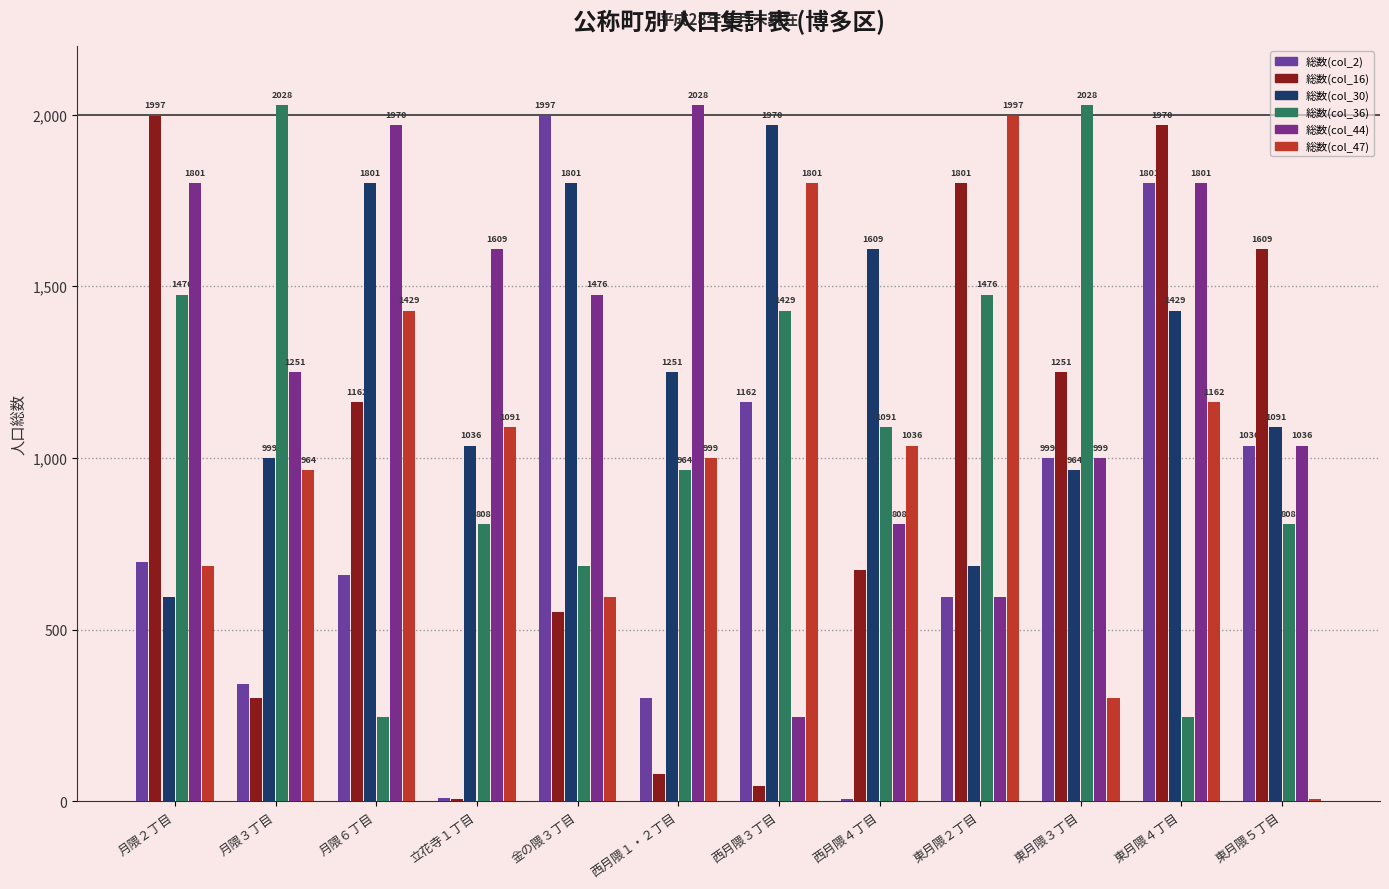

List the labels in order of 総数(col_44) value, largest first.

西月隈１・２丁目, 月隈６丁目, 月隈２丁目, 東月隈４丁目, 立花寺１丁目, 金の隈３丁目, 月隈３丁目, 東月隈５丁目, 東月隈３丁目, 西月隈４丁目, 東月隈２丁目, 西月隈３丁目